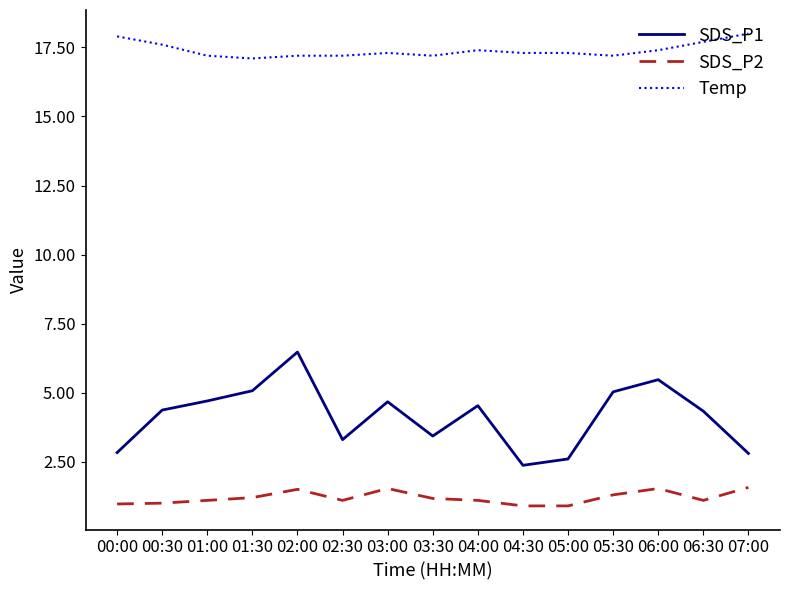

True or false: SDS_P2 has more than 1 interior local peaks.

True